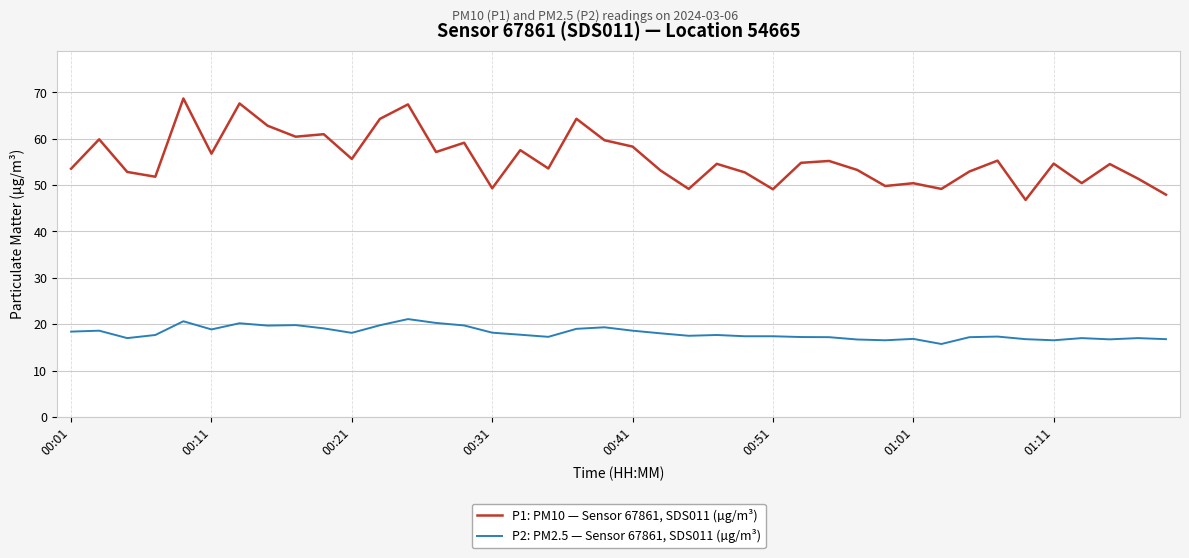

What is the minimum value shown in the chart?

15.7